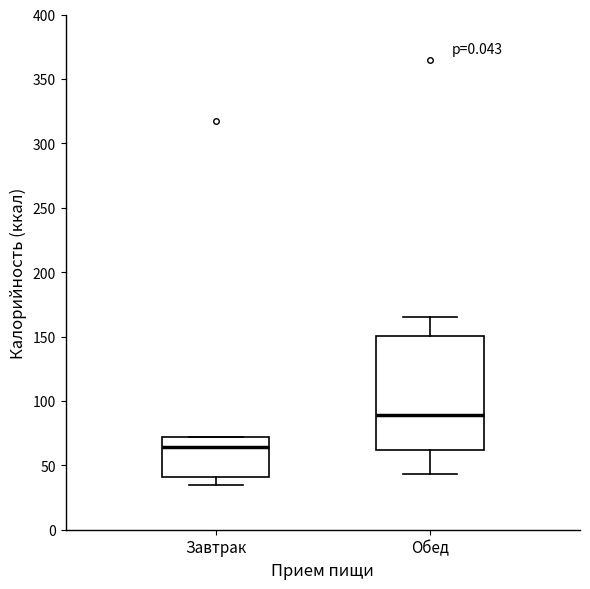

Which box is the tallest, from its lower edge to its upper edge?

Обед